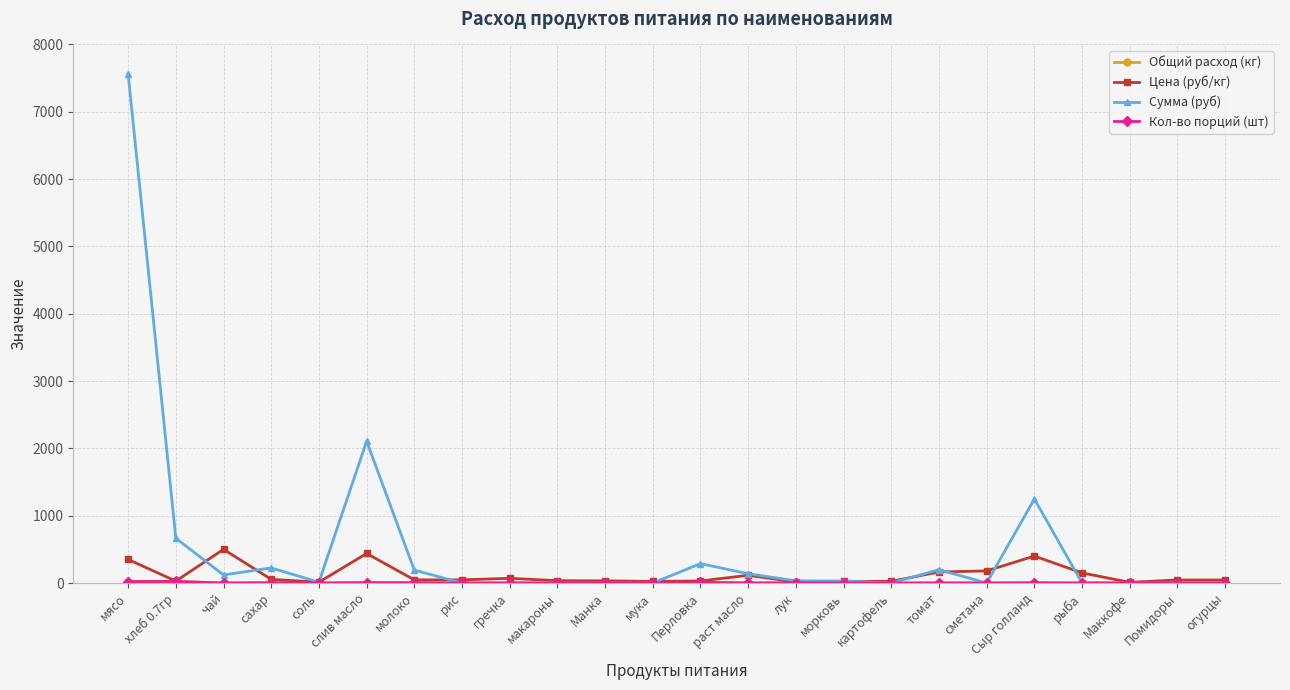

Which series ends up on top after the final intersection of Цена (руб/кг) and Сумма (руб)?

Цена (руб/кг)